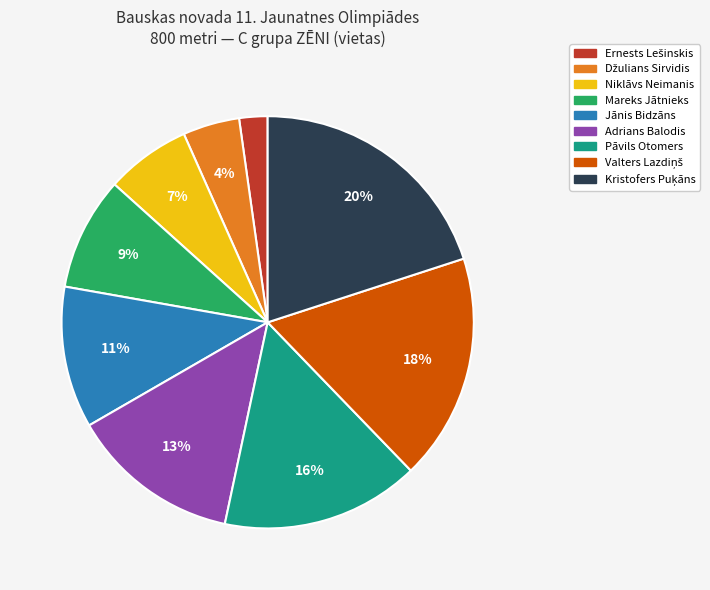

Which has a higher value, Adrians Balodis or Niklāvs Neimanis?

Adrians Balodis